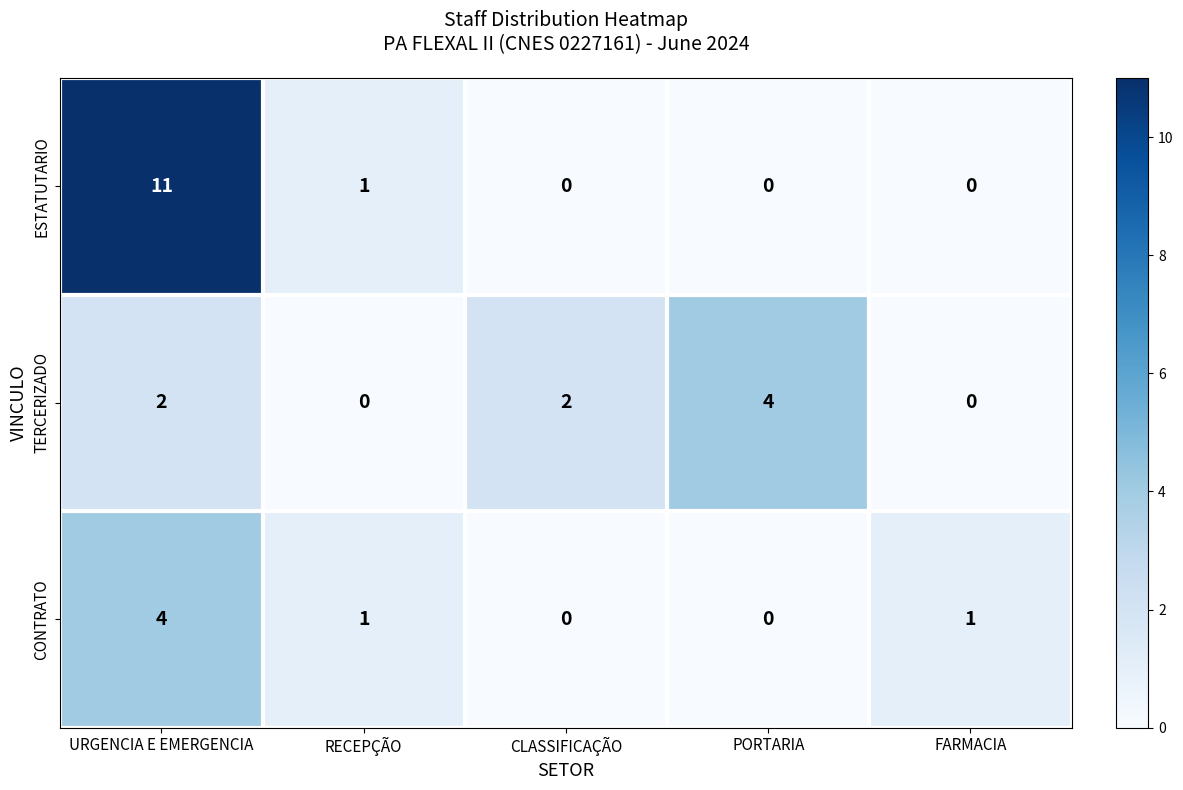

Is the value of TERCERIZADO at URGENCIA E EMERGENCIA greater than the value of ESTATUTARIO at PORTARIA?

Yes